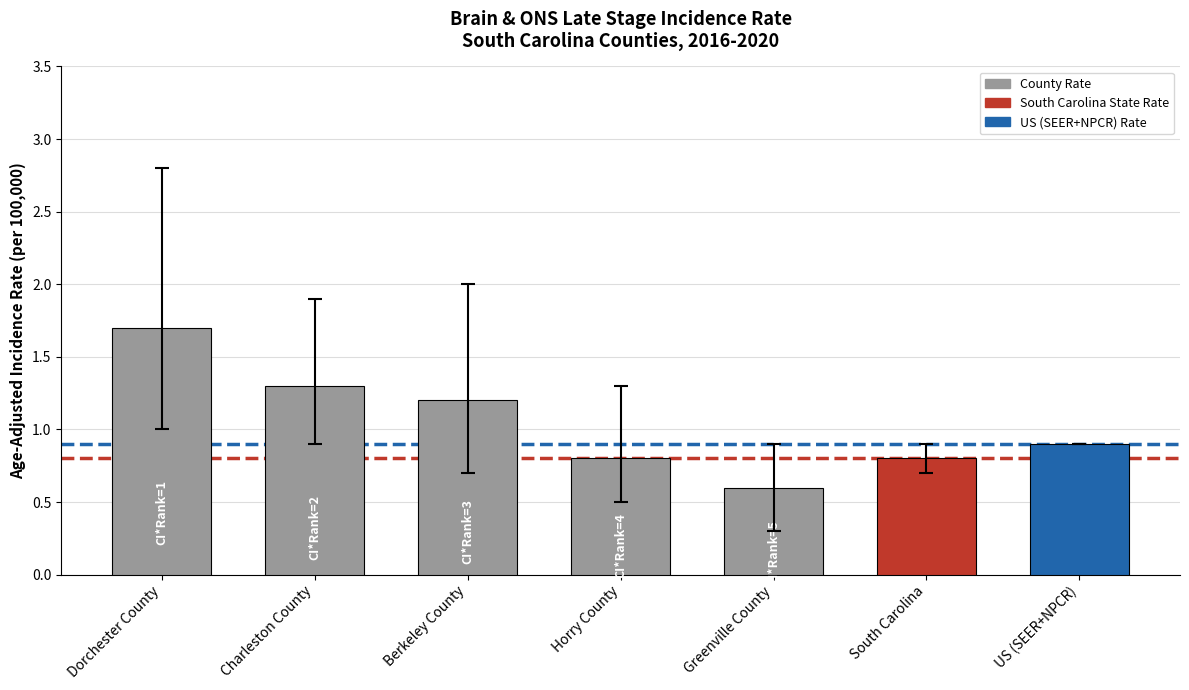

What is the value of the 2nd bar from the left?

1.3